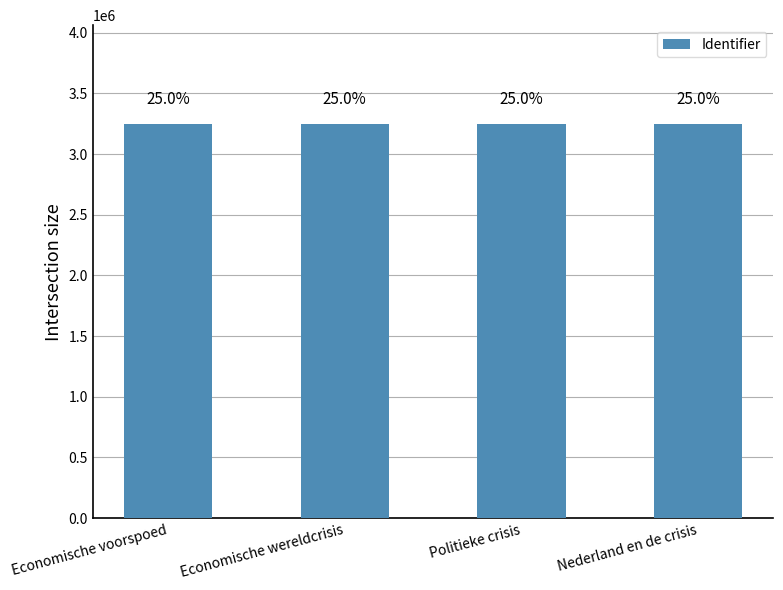

How many bars are there in total?

4